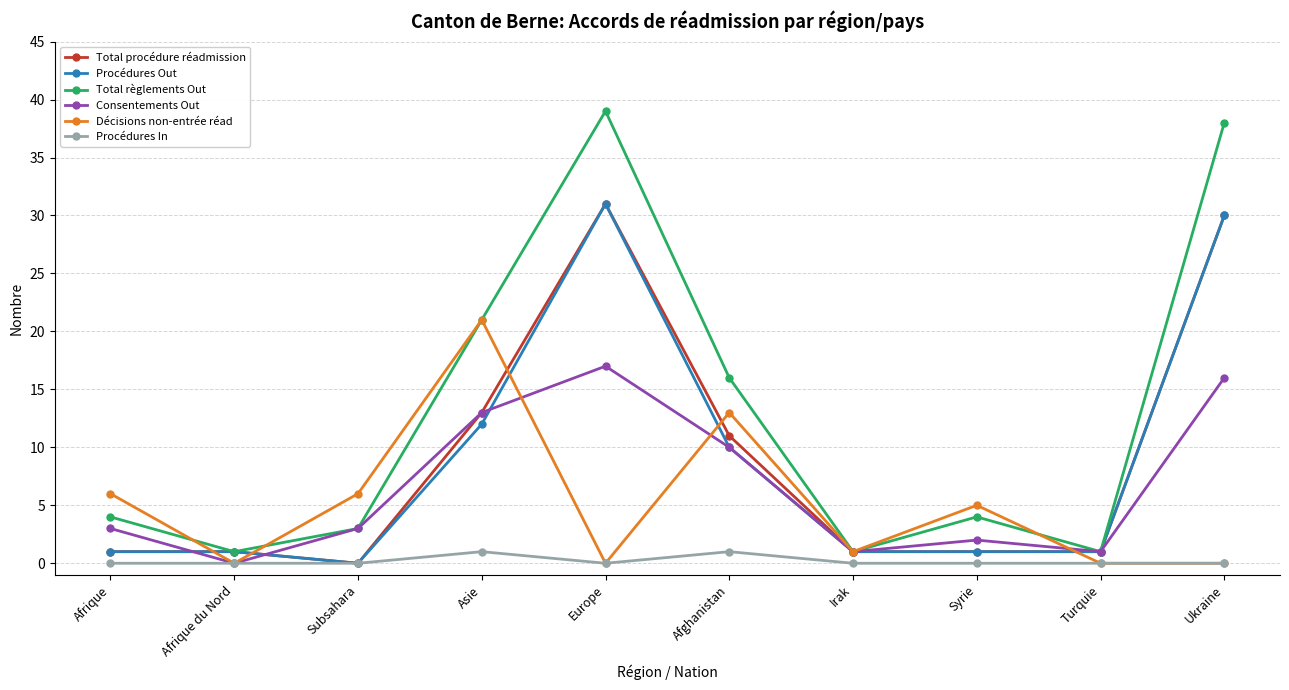

At which category is the sum across all series the highest?

Europe